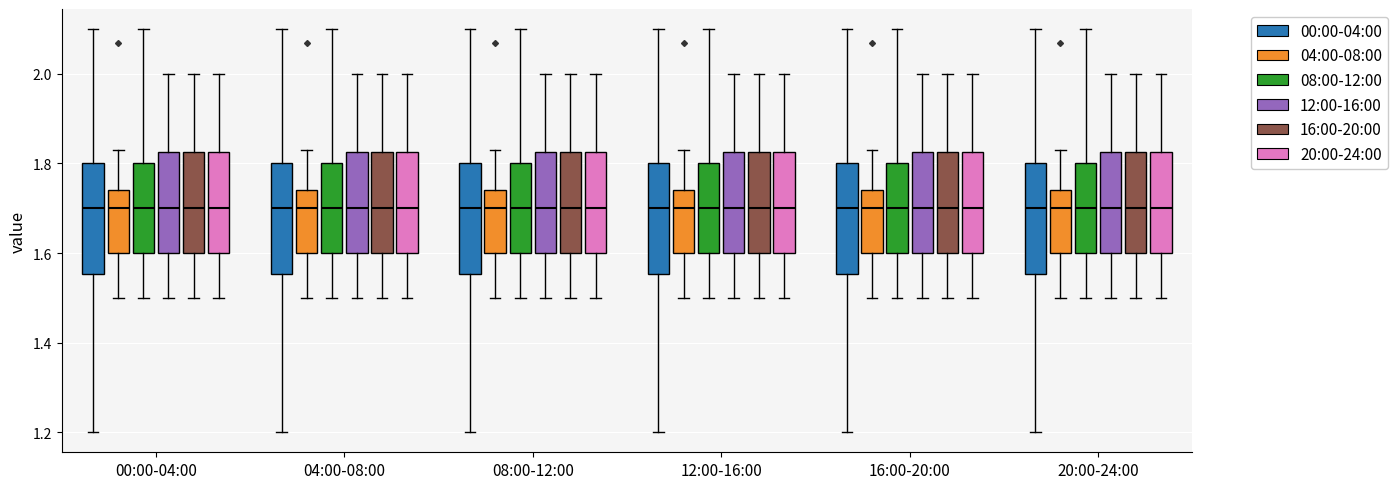

Reading left to right, transcribe this box plot: for each box, give where its median line is, the range the box spans, and where its two whiskers end, as read against the y-axis. The values are not printed on the chart, so give them approximately, as read against the axis.

00:00-04:00 (00:00-04:00): median 1.70, box 1.56 to 1.80, whiskers 1.20 to 2.10
00:00-04:00 (04:00-08:00): median 1.70, box 1.60 to 1.74, whiskers 1.50 to 1.84
00:00-04:00 (08:00-12:00): median 1.70, box 1.60 to 1.80, whiskers 1.50 to 2.10
00:00-04:00 (12:00-16:00): median 1.70, box 1.60 to 1.82, whiskers 1.50 to 2.00
00:00-04:00 (16:00-20:00): median 1.70, box 1.60 to 1.82, whiskers 1.50 to 2.00
00:00-04:00 (20:00-24:00): median 1.70, box 1.60 to 1.82, whiskers 1.50 to 2.00
04:00-08:00 (00:00-04:00): median 1.70, box 1.56 to 1.80, whiskers 1.20 to 2.10
04:00-08:00 (04:00-08:00): median 1.70, box 1.60 to 1.74, whiskers 1.50 to 1.84
04:00-08:00 (08:00-12:00): median 1.70, box 1.60 to 1.80, whiskers 1.50 to 2.10
04:00-08:00 (12:00-16:00): median 1.70, box 1.60 to 1.82, whiskers 1.50 to 2.00
04:00-08:00 (16:00-20:00): median 1.70, box 1.60 to 1.82, whiskers 1.50 to 2.00
04:00-08:00 (20:00-24:00): median 1.70, box 1.60 to 1.82, whiskers 1.50 to 2.00
08:00-12:00 (00:00-04:00): median 1.70, box 1.56 to 1.80, whiskers 1.20 to 2.10
08:00-12:00 (04:00-08:00): median 1.70, box 1.60 to 1.74, whiskers 1.50 to 1.84
08:00-12:00 (08:00-12:00): median 1.70, box 1.60 to 1.80, whiskers 1.50 to 2.10
08:00-12:00 (12:00-16:00): median 1.70, box 1.60 to 1.82, whiskers 1.50 to 2.00
08:00-12:00 (16:00-20:00): median 1.70, box 1.60 to 1.82, whiskers 1.50 to 2.00
08:00-12:00 (20:00-24:00): median 1.70, box 1.60 to 1.82, whiskers 1.50 to 2.00
12:00-16:00 (00:00-04:00): median 1.70, box 1.56 to 1.80, whiskers 1.20 to 2.10
12:00-16:00 (04:00-08:00): median 1.70, box 1.60 to 1.74, whiskers 1.50 to 1.84
12:00-16:00 (08:00-12:00): median 1.70, box 1.60 to 1.80, whiskers 1.50 to 2.10
12:00-16:00 (12:00-16:00): median 1.70, box 1.60 to 1.82, whiskers 1.50 to 2.00
12:00-16:00 (16:00-20:00): median 1.70, box 1.60 to 1.82, whiskers 1.50 to 2.00
12:00-16:00 (20:00-24:00): median 1.70, box 1.60 to 1.82, whiskers 1.50 to 2.00
16:00-20:00 (00:00-04:00): median 1.70, box 1.56 to 1.80, whiskers 1.20 to 2.10
16:00-20:00 (04:00-08:00): median 1.70, box 1.60 to 1.74, whiskers 1.50 to 1.84
16:00-20:00 (08:00-12:00): median 1.70, box 1.60 to 1.80, whiskers 1.50 to 2.10
16:00-20:00 (12:00-16:00): median 1.70, box 1.60 to 1.82, whiskers 1.50 to 2.00
16:00-20:00 (16:00-20:00): median 1.70, box 1.60 to 1.82, whiskers 1.50 to 2.00
16:00-20:00 (20:00-24:00): median 1.70, box 1.60 to 1.82, whiskers 1.50 to 2.00
20:00-24:00 (00:00-04:00): median 1.70, box 1.56 to 1.80, whiskers 1.20 to 2.10
20:00-24:00 (04:00-08:00): median 1.70, box 1.60 to 1.74, whiskers 1.50 to 1.84
20:00-24:00 (08:00-12:00): median 1.70, box 1.60 to 1.80, whiskers 1.50 to 2.10
20:00-24:00 (12:00-16:00): median 1.70, box 1.60 to 1.82, whiskers 1.50 to 2.00
20:00-24:00 (16:00-20:00): median 1.70, box 1.60 to 1.82, whiskers 1.50 to 2.00
20:00-24:00 (20:00-24:00): median 1.70, box 1.60 to 1.82, whiskers 1.50 to 2.00